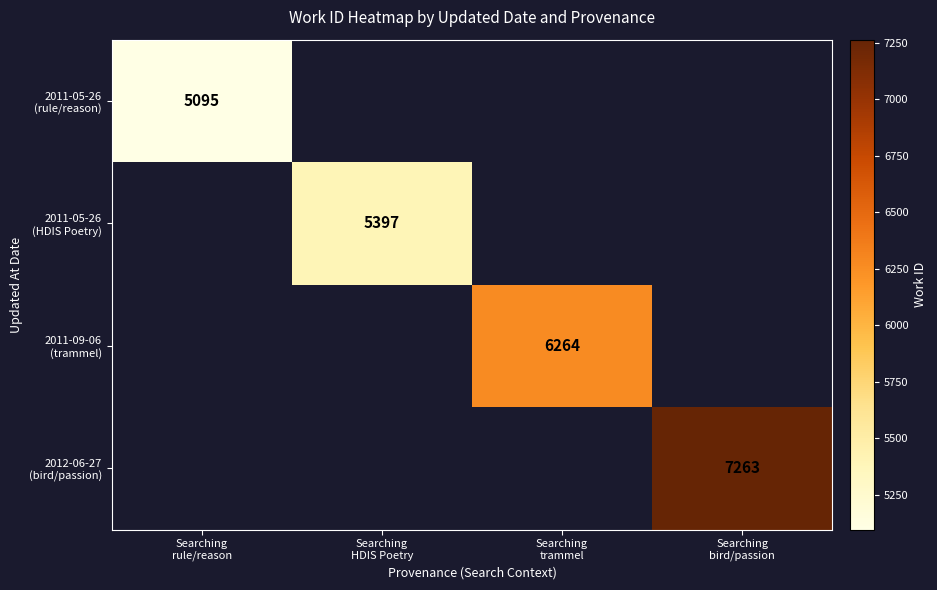

What is the smallest value displayed?

5095.0